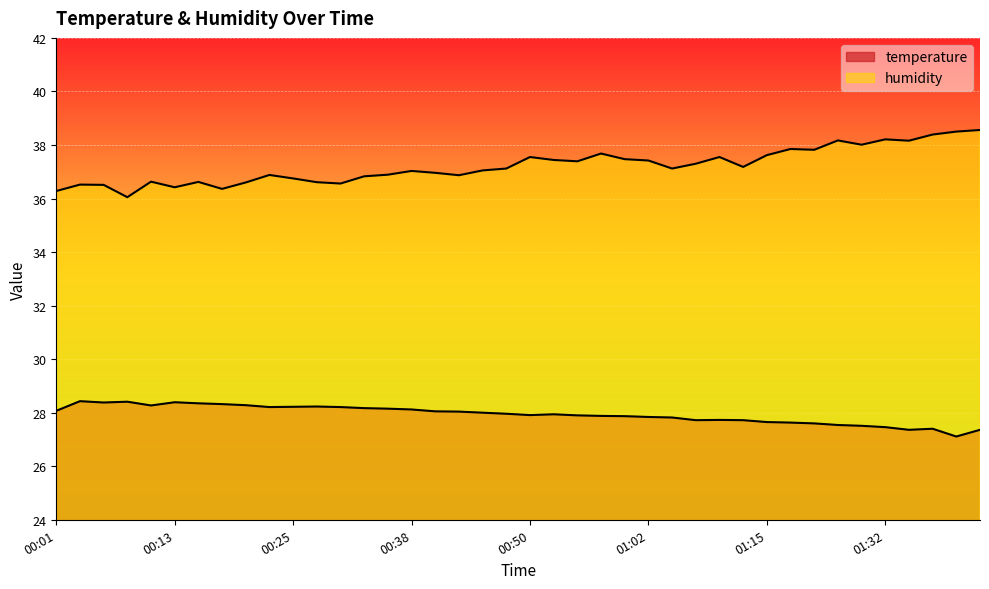

What is the spread (max minus min) of values at 01:39?

11.4